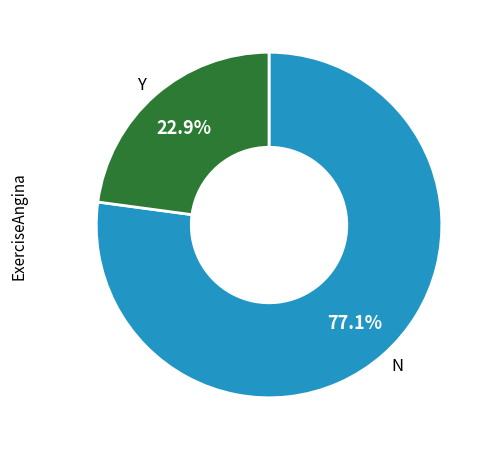

Which slice is the largest?

N